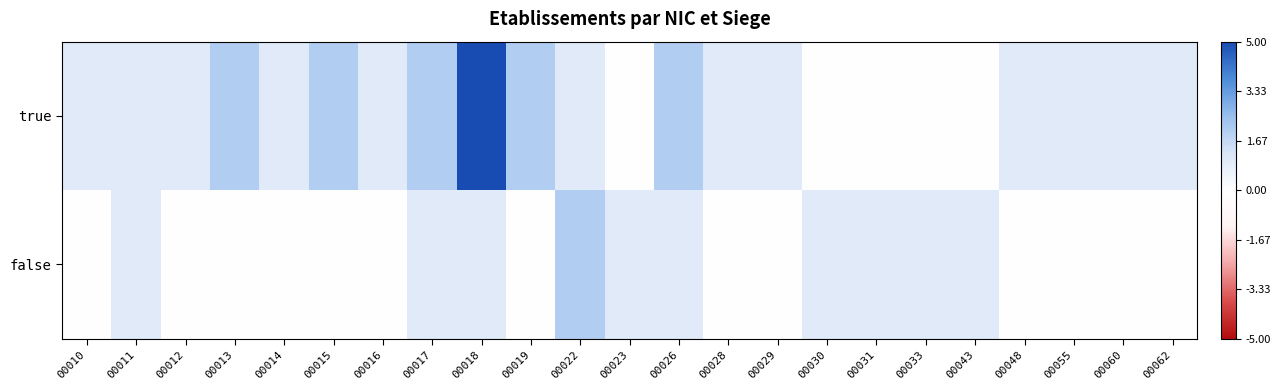

What is the maximum value shown in the chart?

5